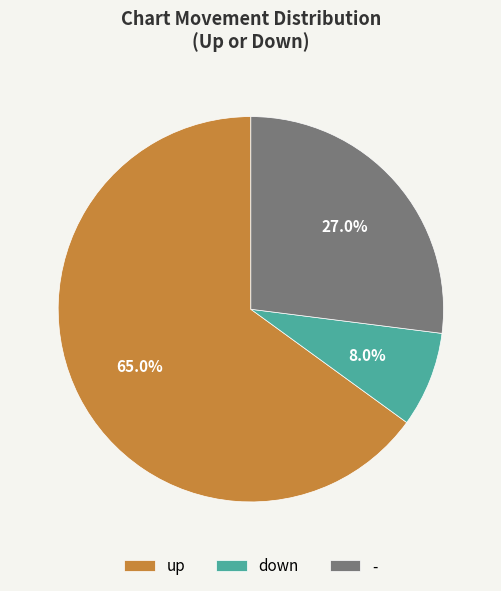

True or false: up accounts for 58% of the total.

False